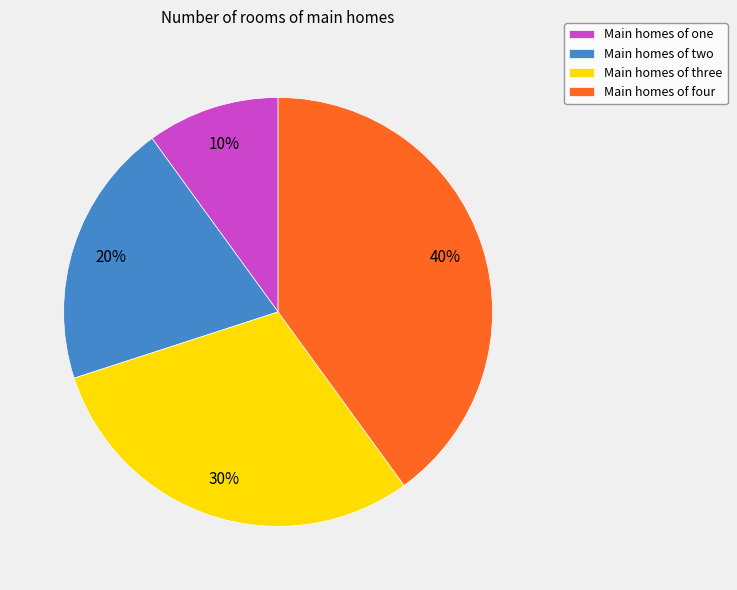

Does any single category account for the majority?

No